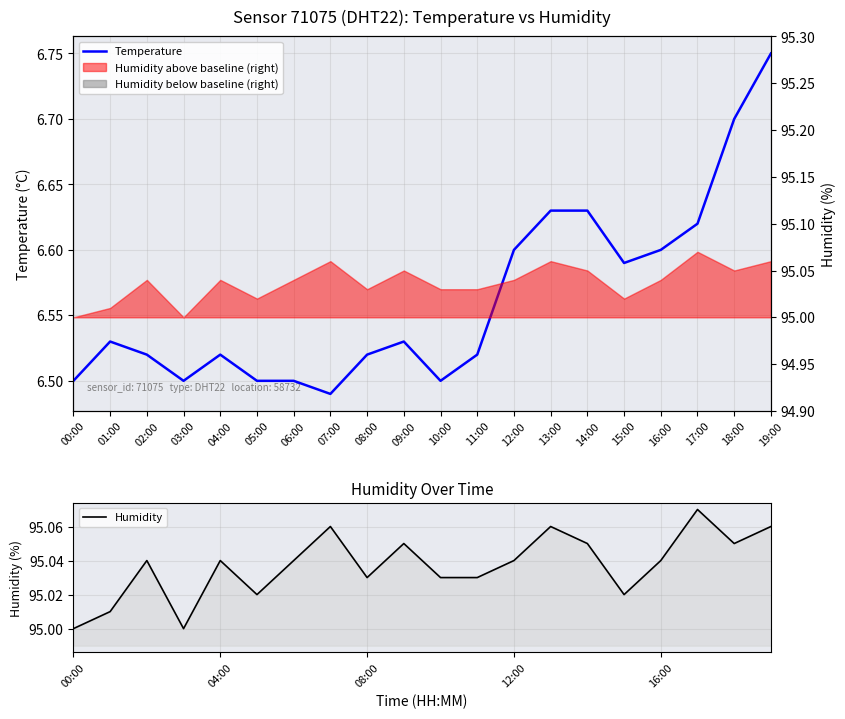

Rank the series by their average value, from highest to lowest.

Humidity, Temperature